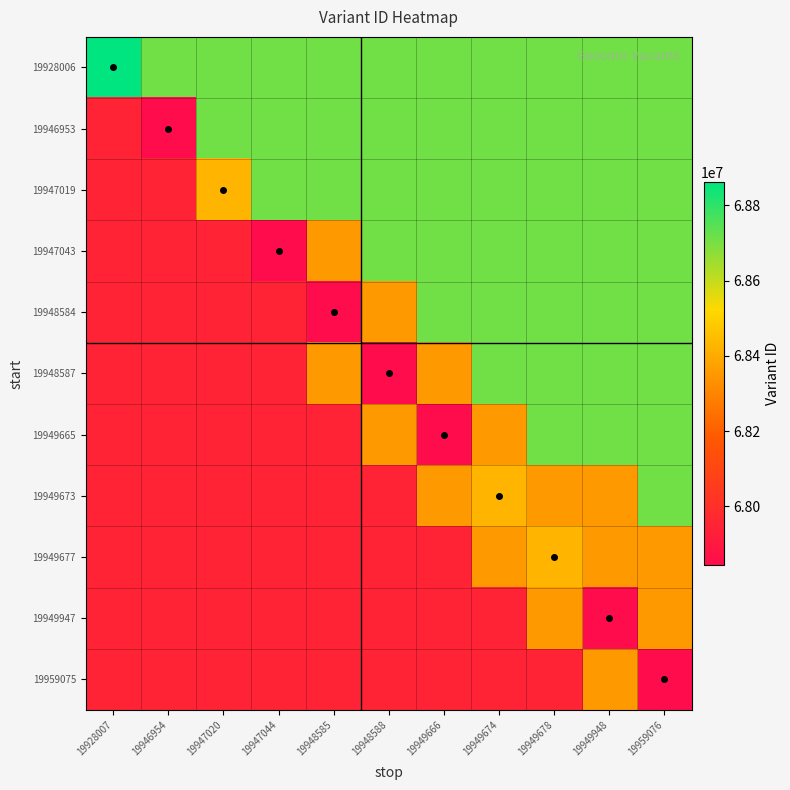

What is the spread (max minus min) of values at 19948588?

864488